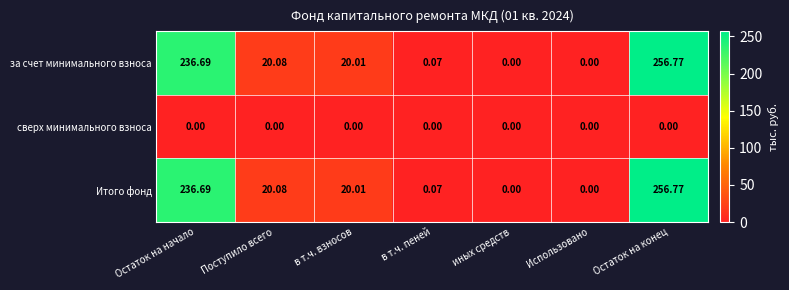

At which category does the chart reach its peak across all series?

Остаток на конец